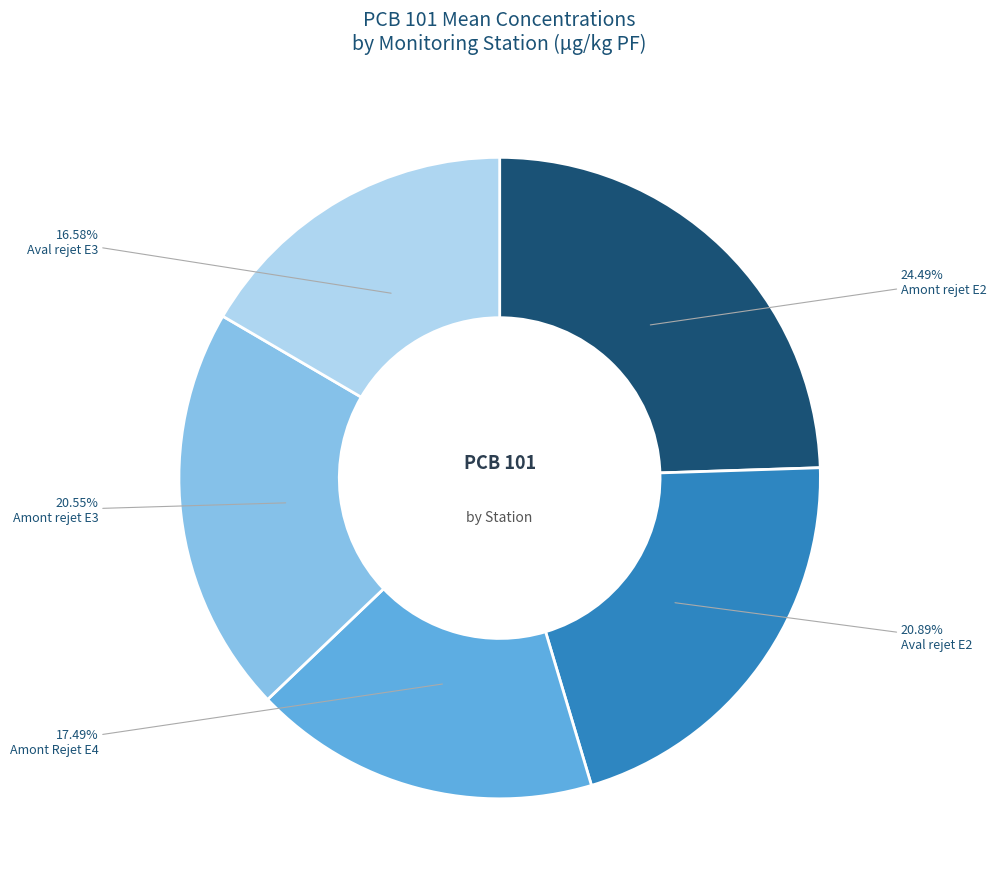

Count the number of slices in the pie.

5